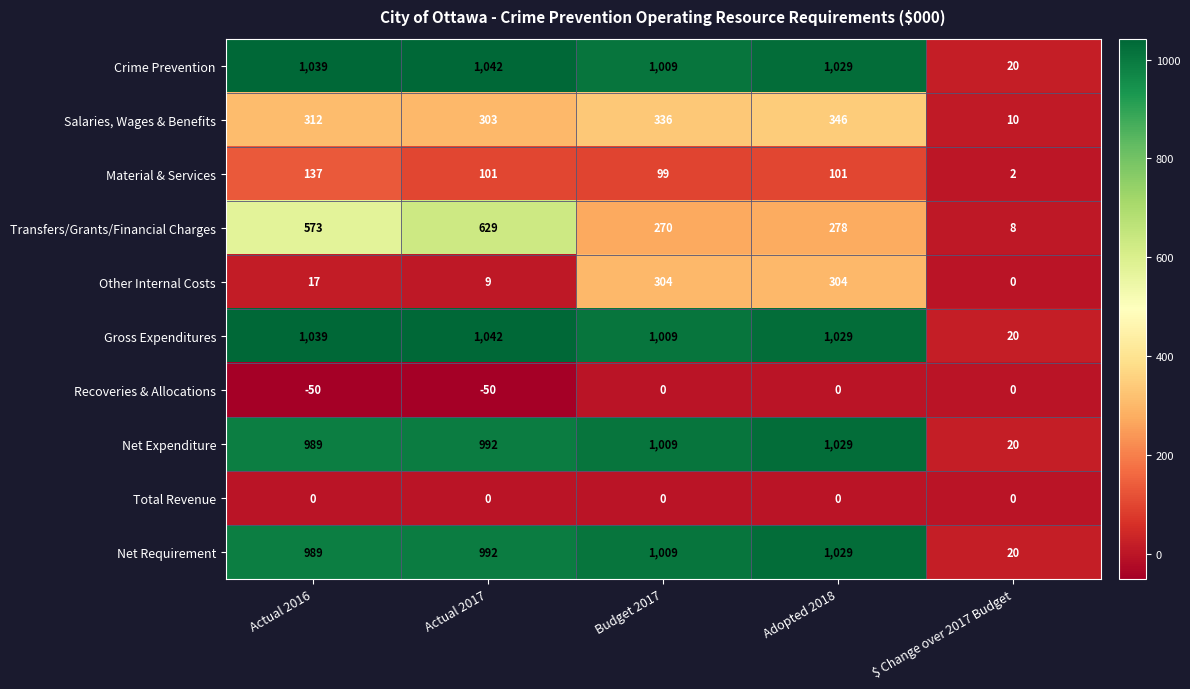

Is the value of Total Revenue at $ Change over 2017 Budget greater than the value of Transfers/Grants/Financial Charges at Budget 2017?

No